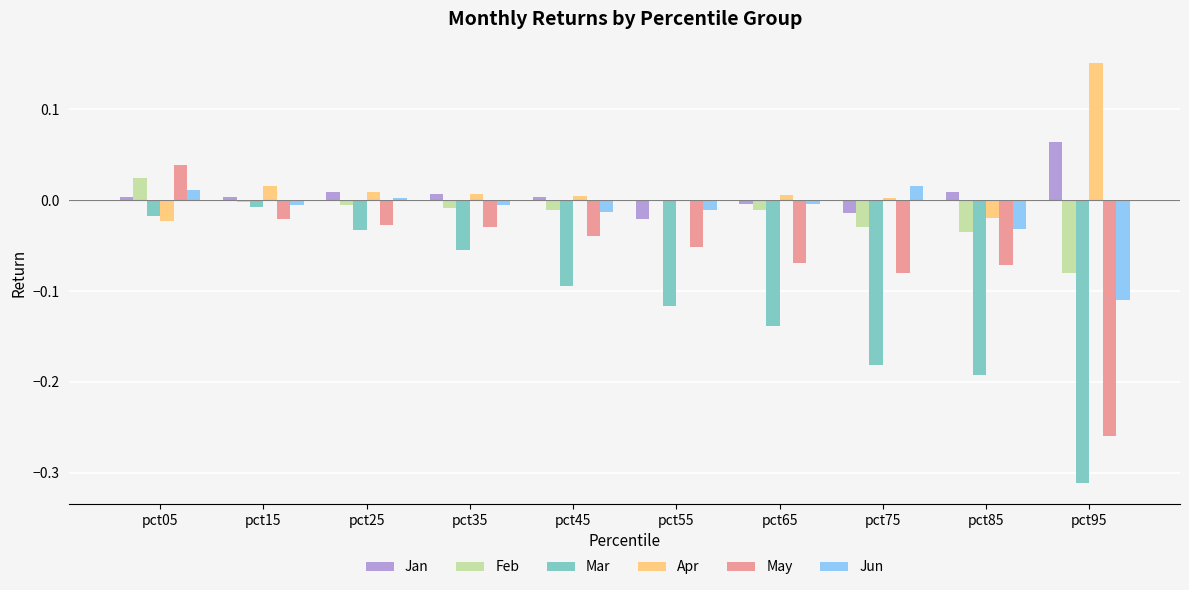

How many groups of bars are there?

10